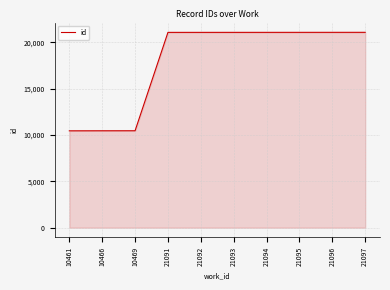

What is the difference between the maximum and minimum values?

10636